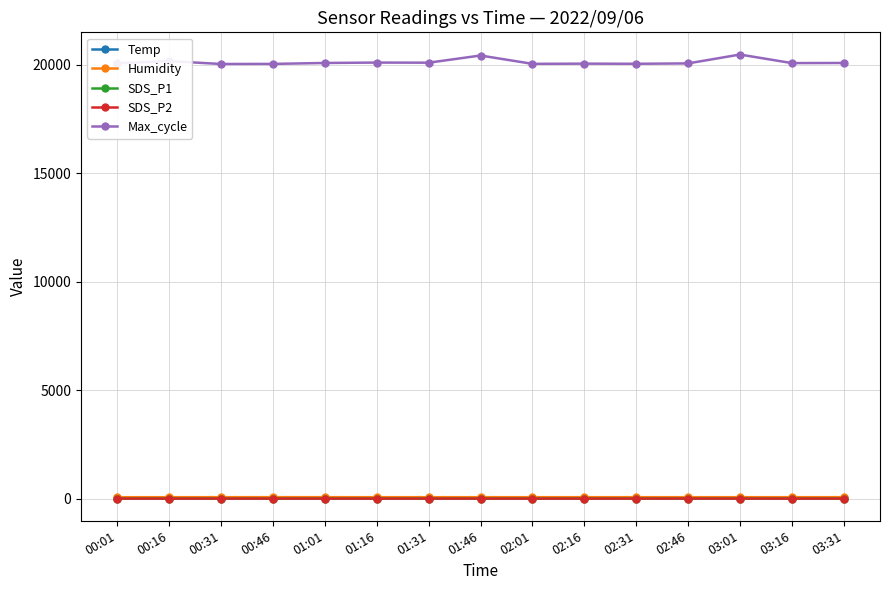

At how many categories does at least one series exceed 11247?

15